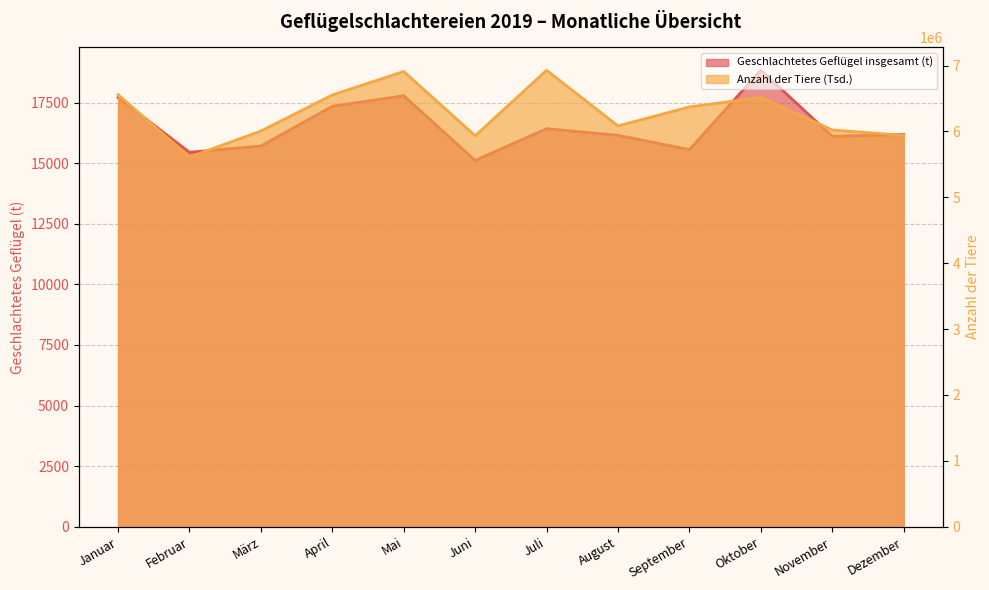

What are all the series names shown in the legend?

Geschlachtetes Geflügel insgesamt (t), Anzahl der Tiere (Tsd.)